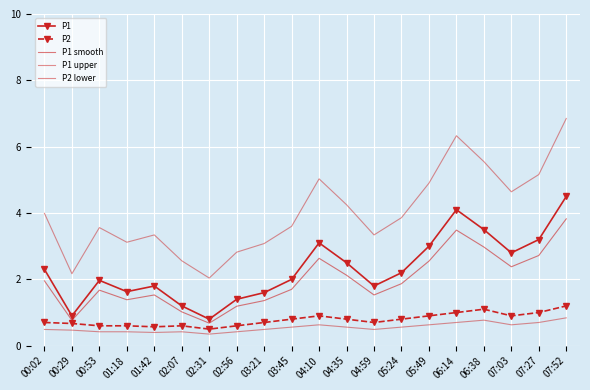

Is the value of P1 at 03:45 greater than the value of P2 lower at 04:35?

Yes